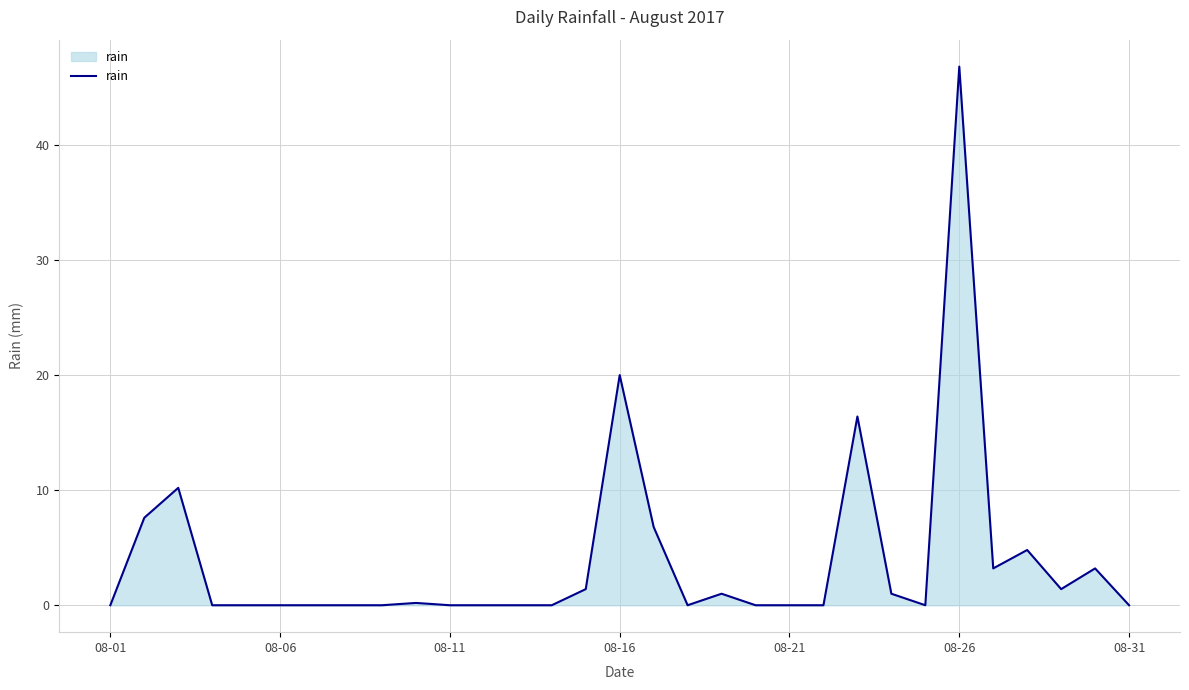

What is the difference between the maximum and minimum values?

46.8